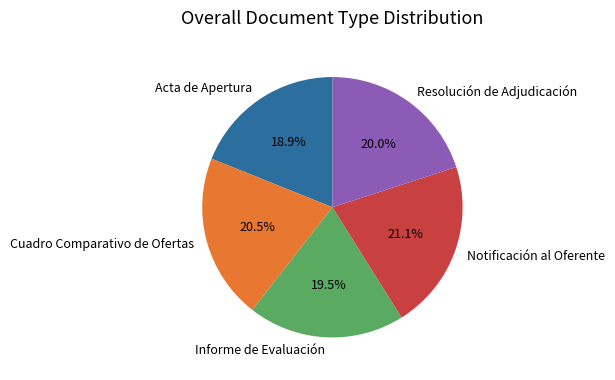

To the nearest percent, what is the difference between the Cuadro Comparativo de Ofertas and Notificación al Oferente slice percentages?

1%